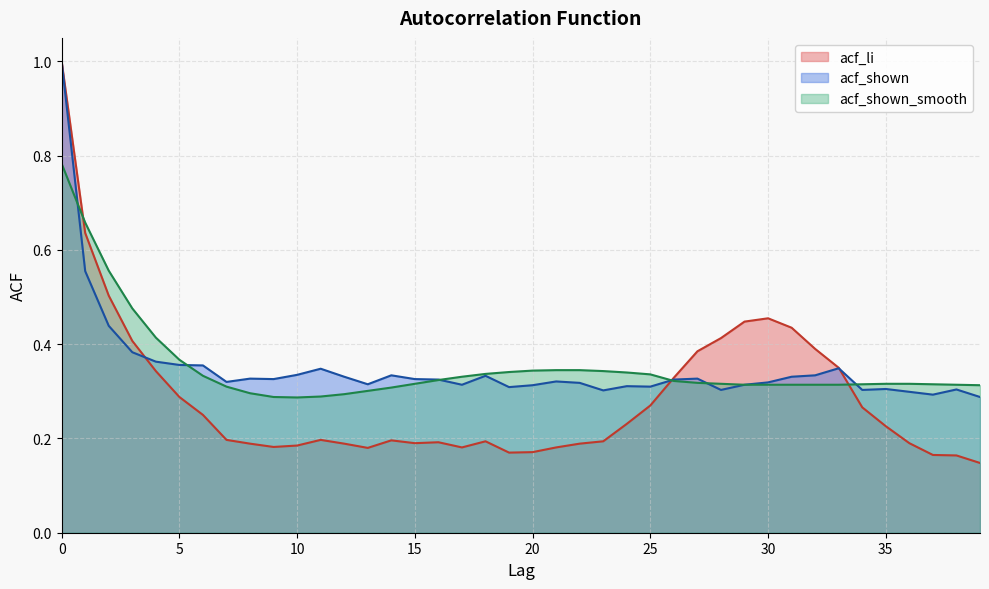

Which series has the largest range (max minus min)?

acf_li